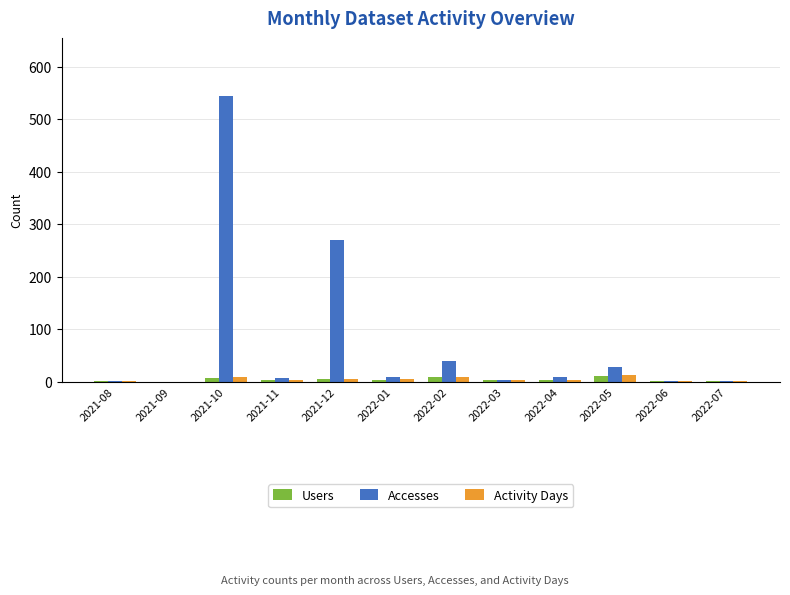

What is the sum of all Accesses values?

914